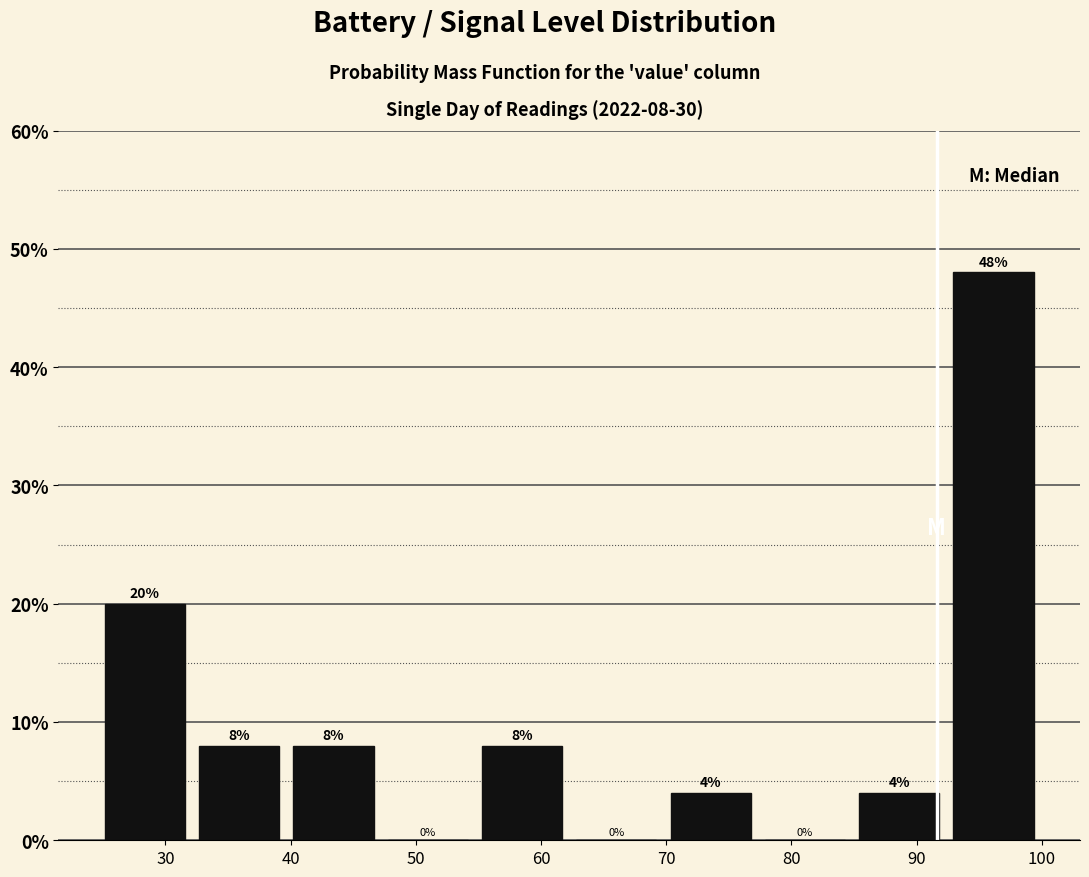

Which range on the x-axis has the tallest bar?

92 to 100